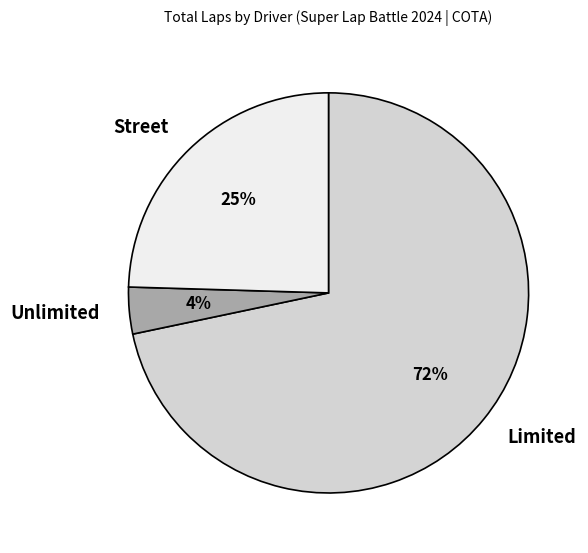

To the nearest percent, what is the average slice percentage?

33%